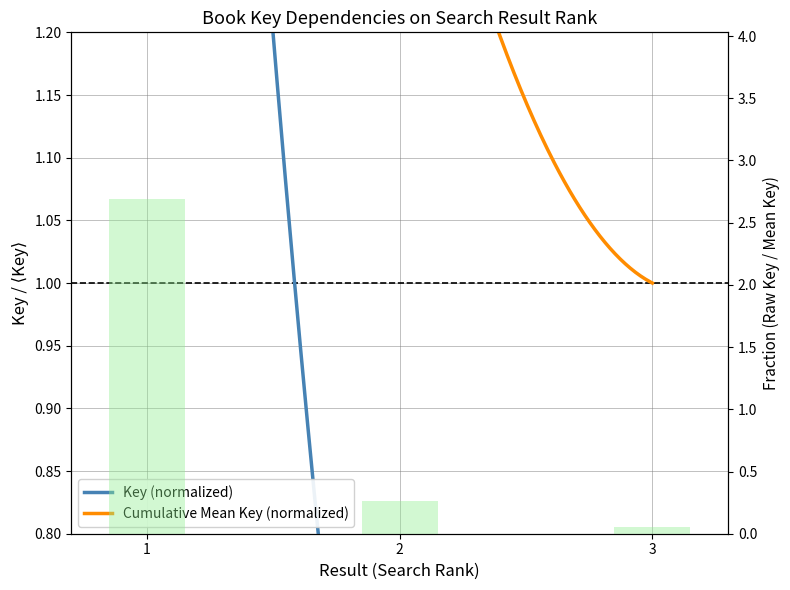

Reading left to right, extract all data points from this chart.

1=2.7	2=0.3	3=0.1